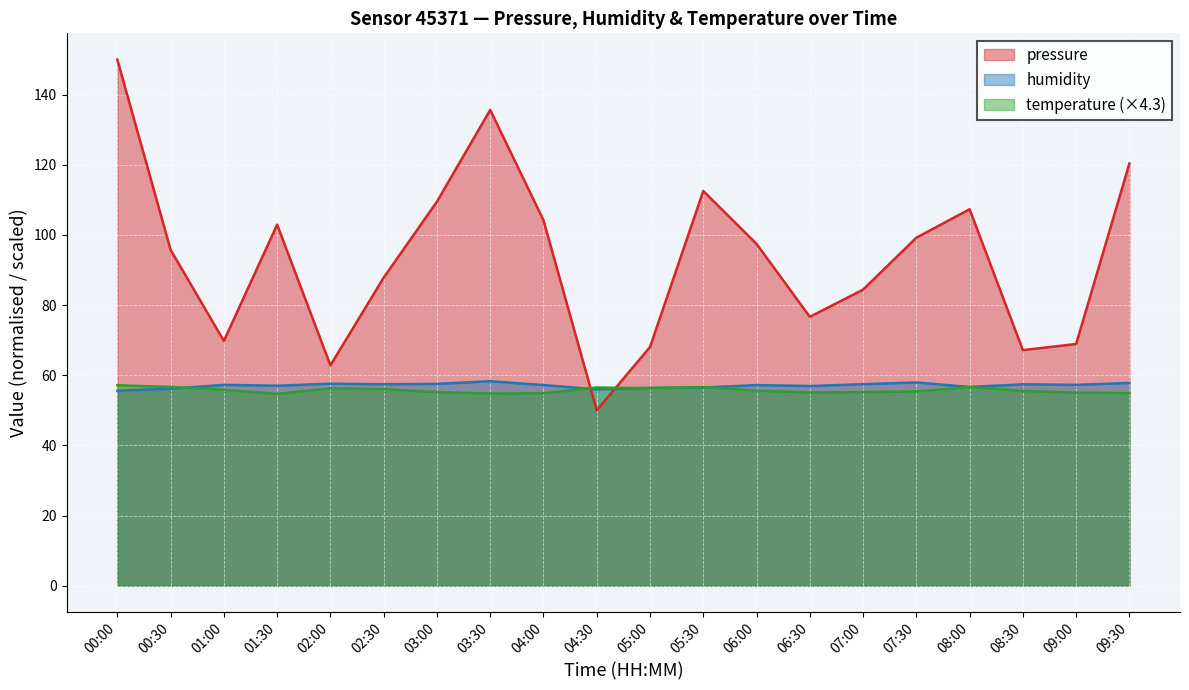

At which category is the sum across all series the highest?

00:00